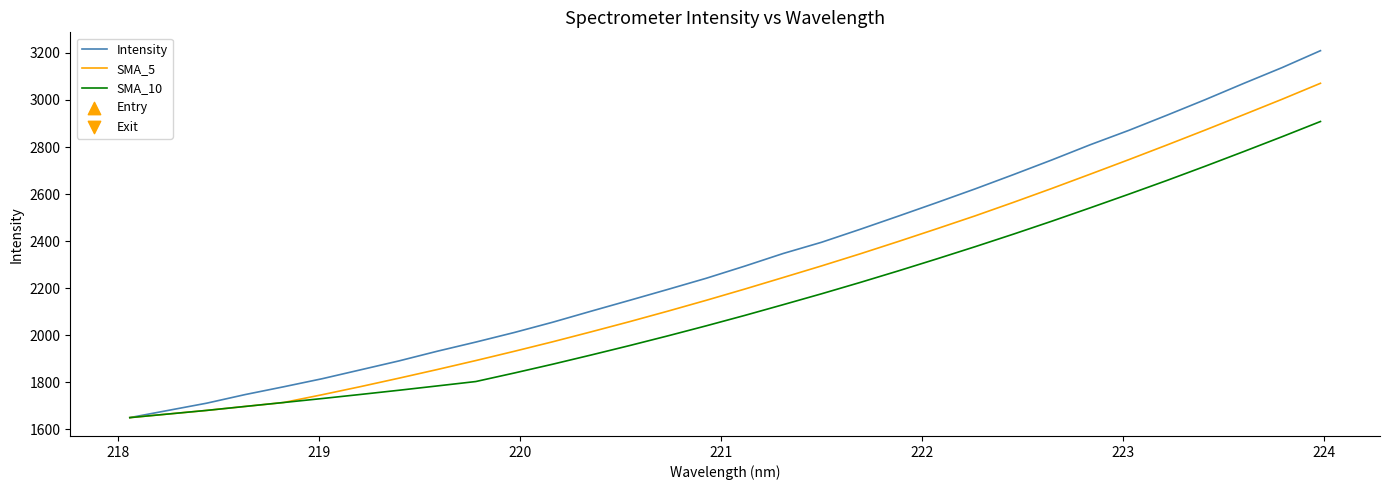

Which series has the widest spread of values?

Intensity